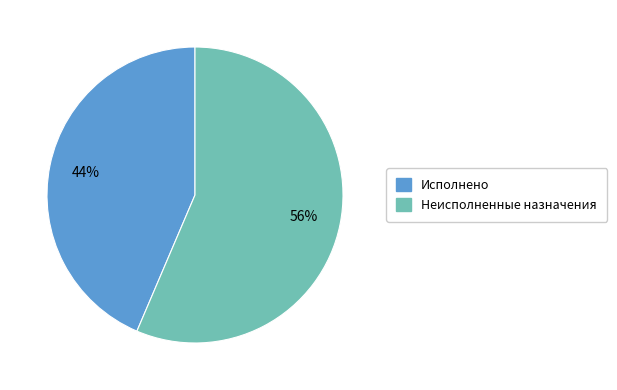

To the nearest percent, what is the average slice percentage?

50%